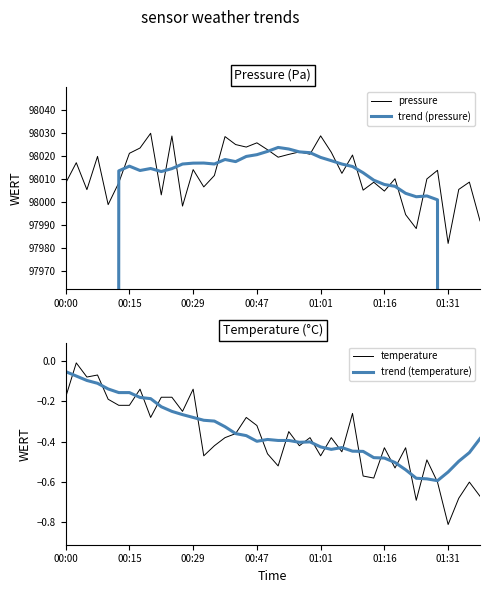

True or false: temperature and trend (temperature) intersect in this chart.

True